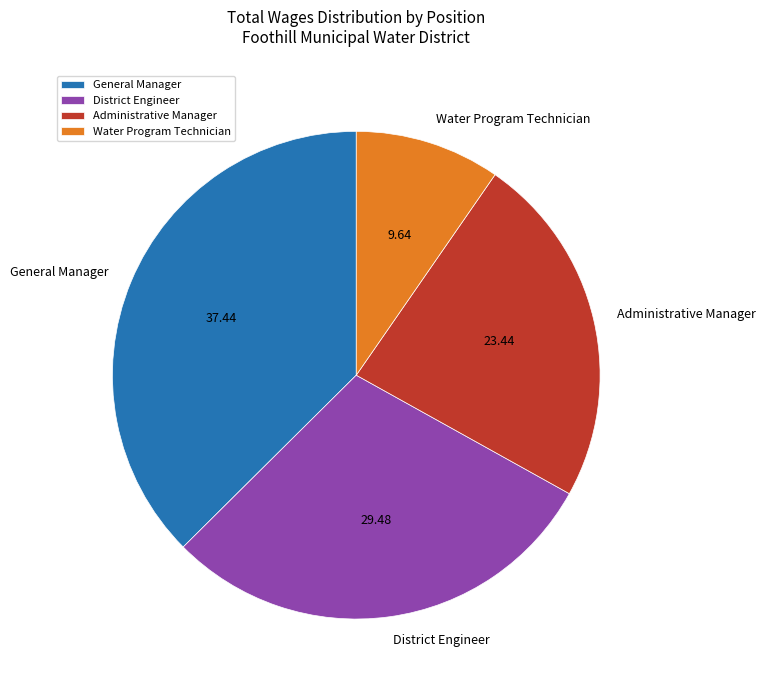

Rank the categories by value from lowest to highest.

Water Program Technician, Administrative Manager, District Engineer, General Manager